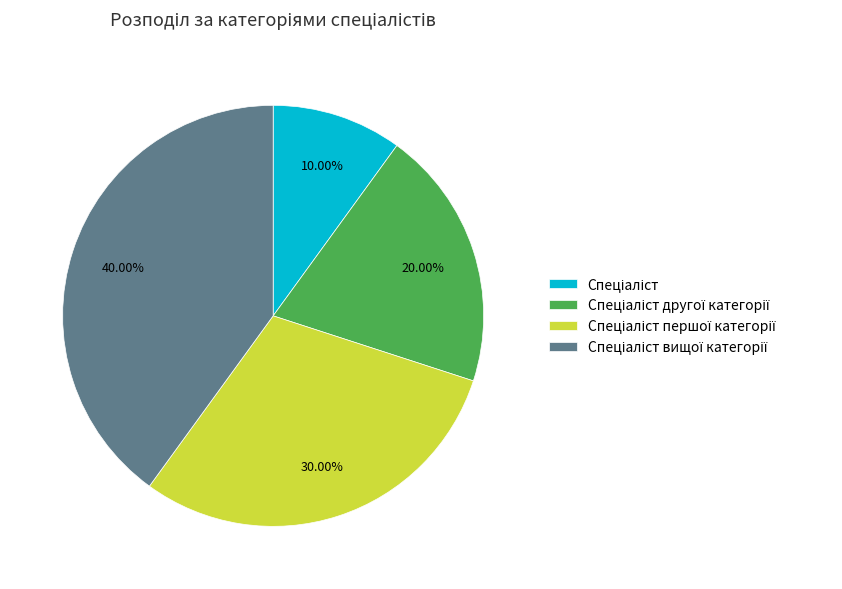

Does any single category account for the majority?

No